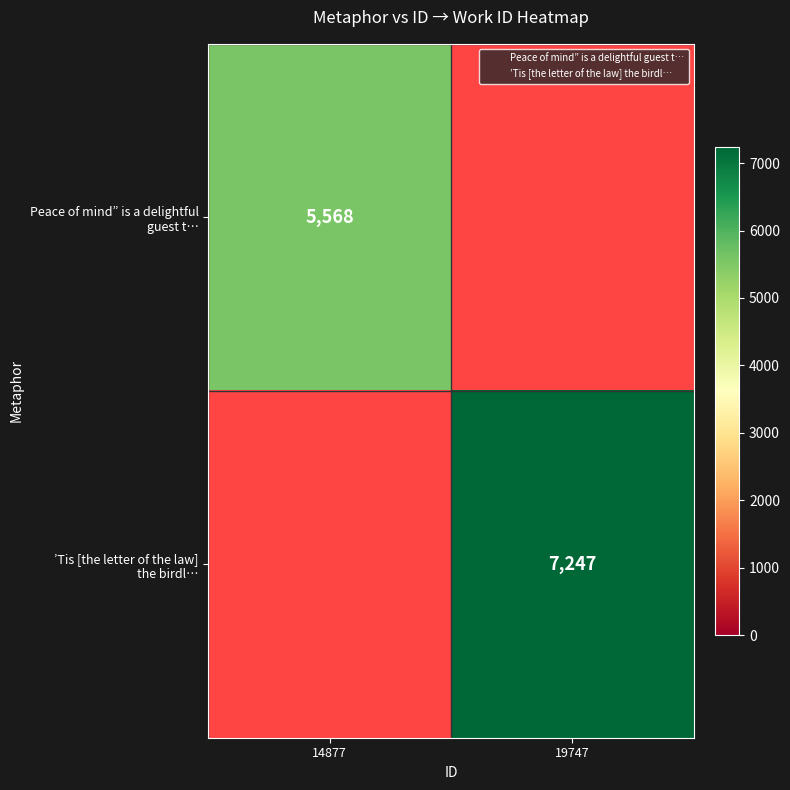

Rank the series by their average value, from lowest to highest.

Peace of mind” is a delightful guest t…, ’Tis [the letter of the law] the birdl…